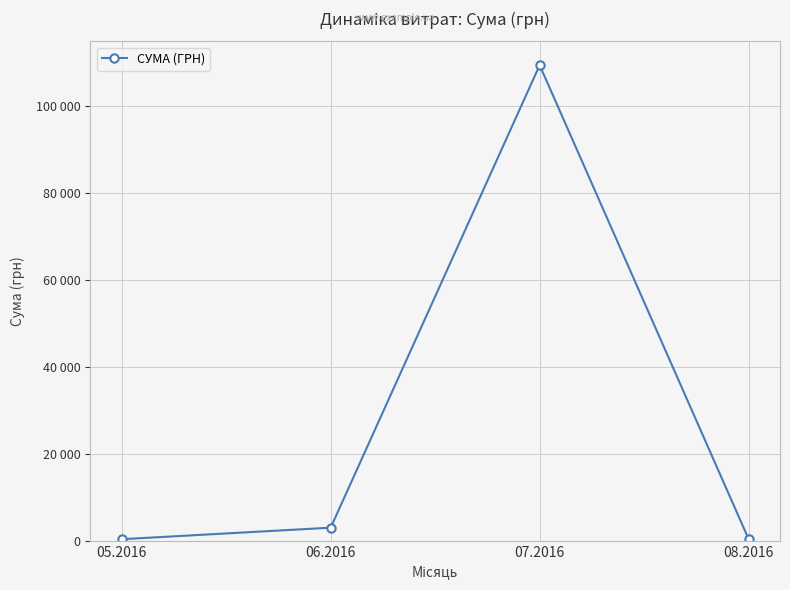

Is this an area chart (filled region under the line)?

Yes